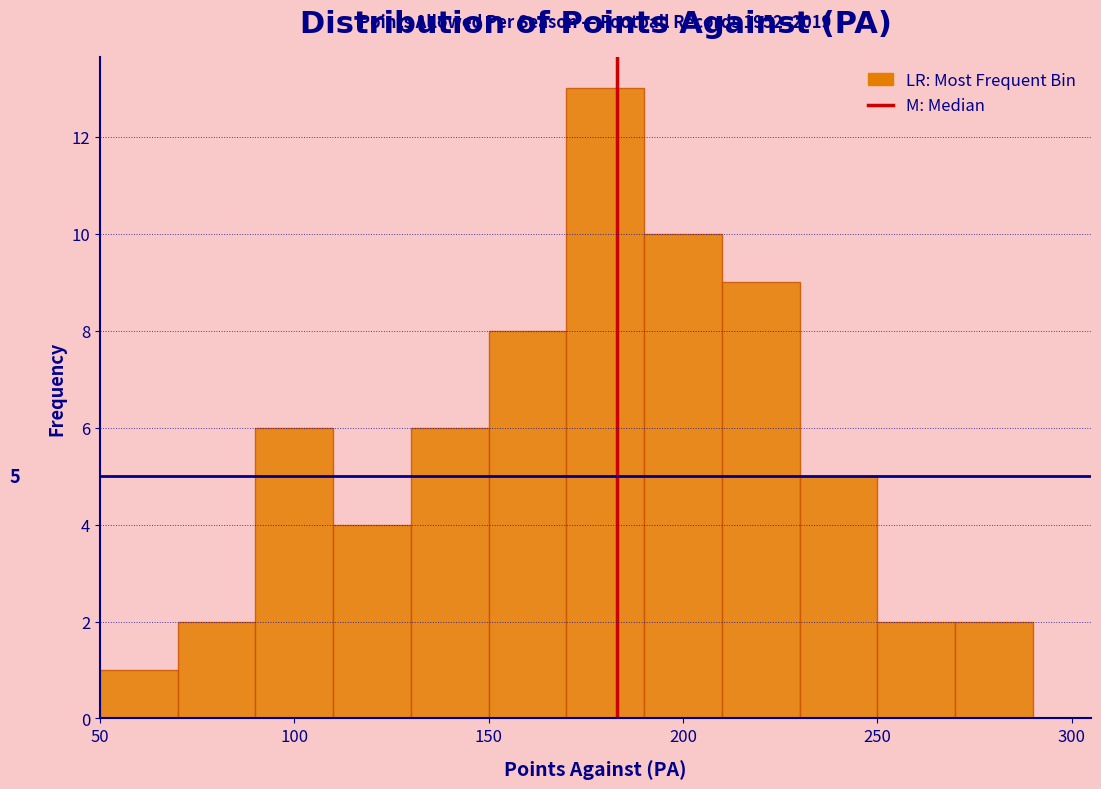

Which range on the x-axis has the tallest bar?

170 to 190